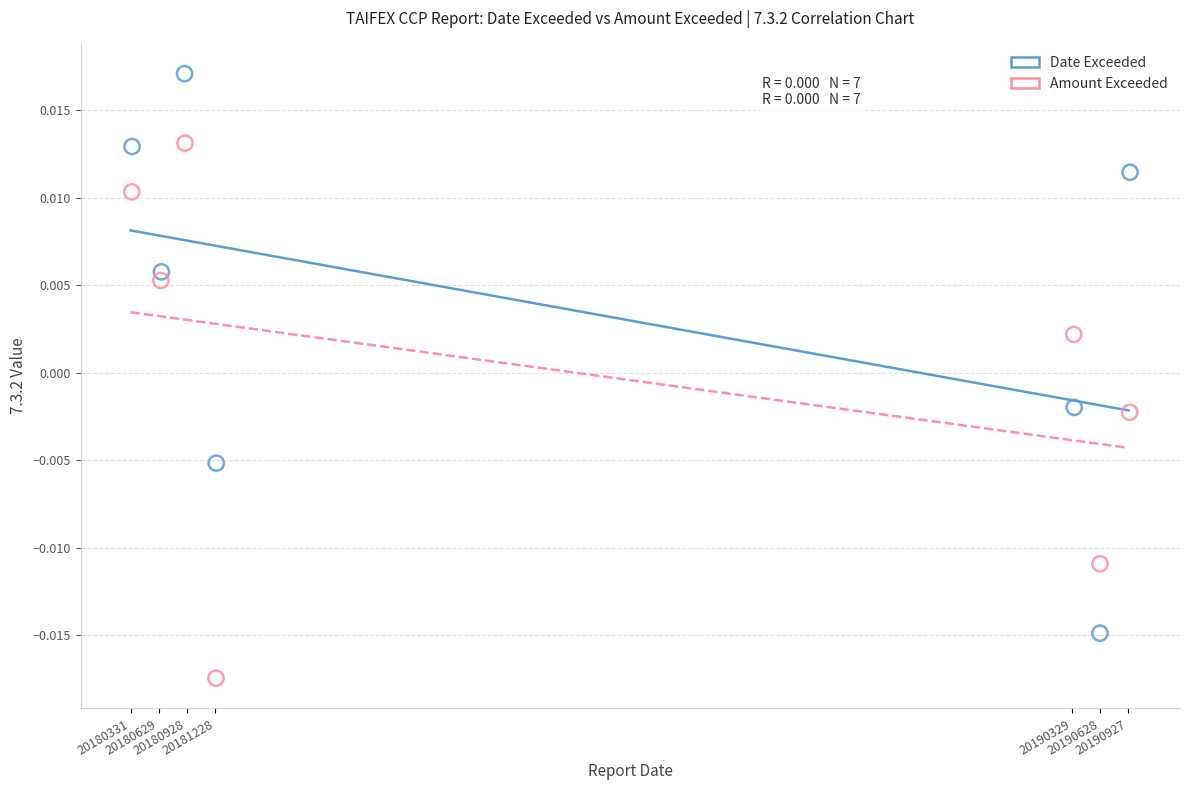

Which series reaches the minimum Y coordinate?

Amount Exceeded